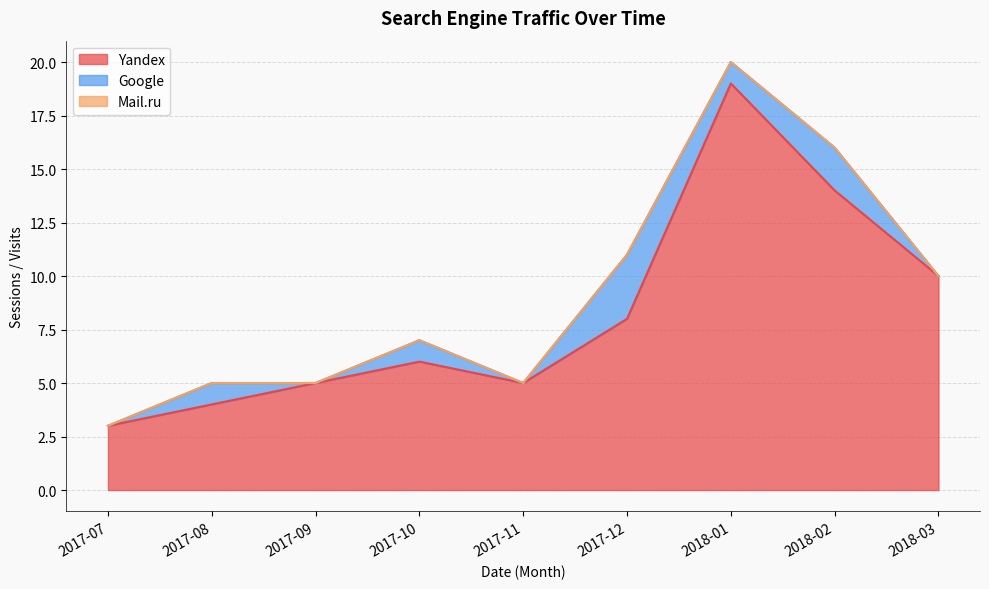

At which label does Yandex reach its minimum?

2017-07